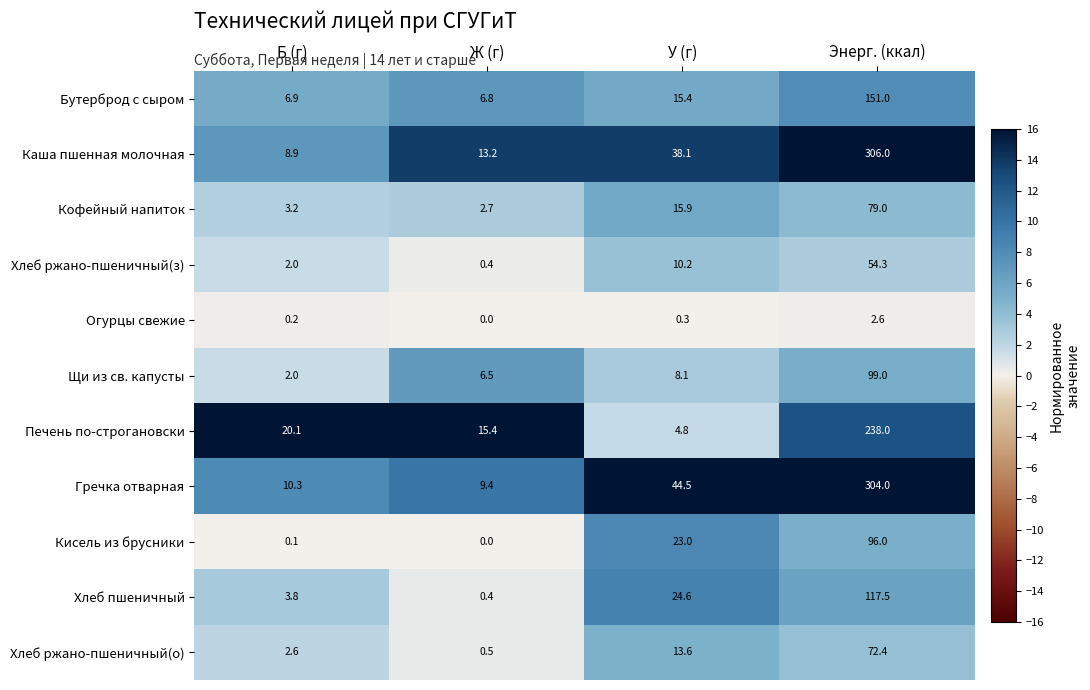

What is the sum of all Кофейный напиток values?

100.8